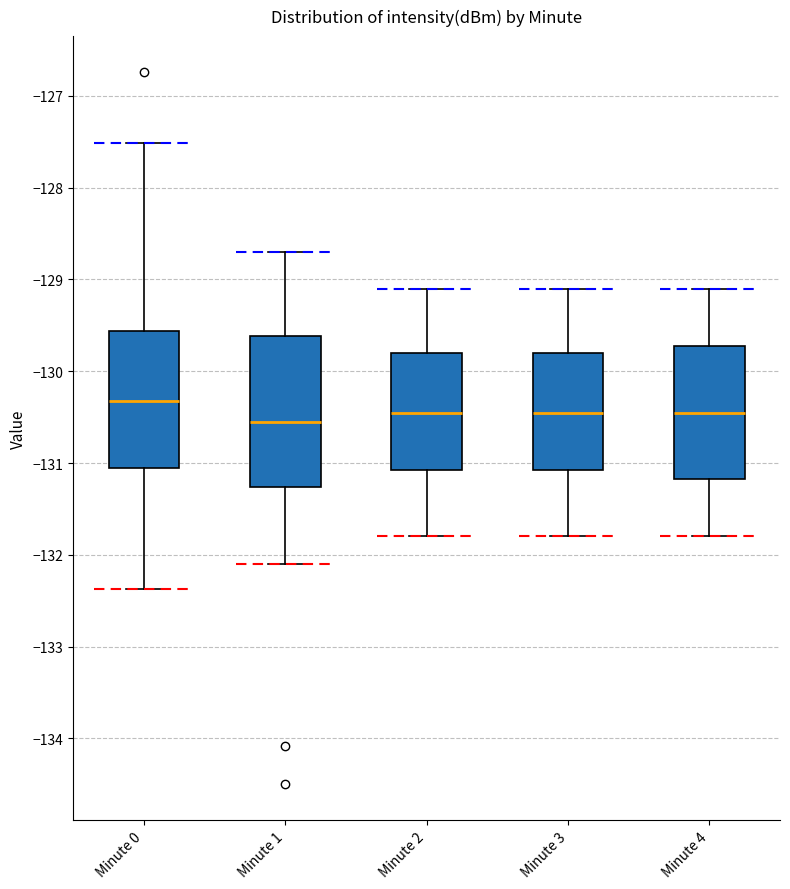

Comparing the boxes themselves (not the whiskers), which one is the tallest?

Minute 1